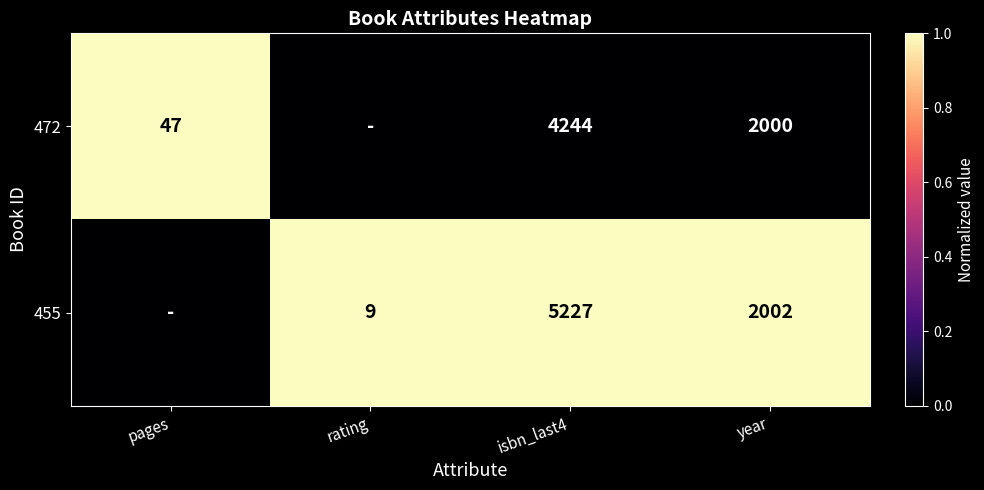

What is the spread (max minus min) of values at isbn_last4?

983